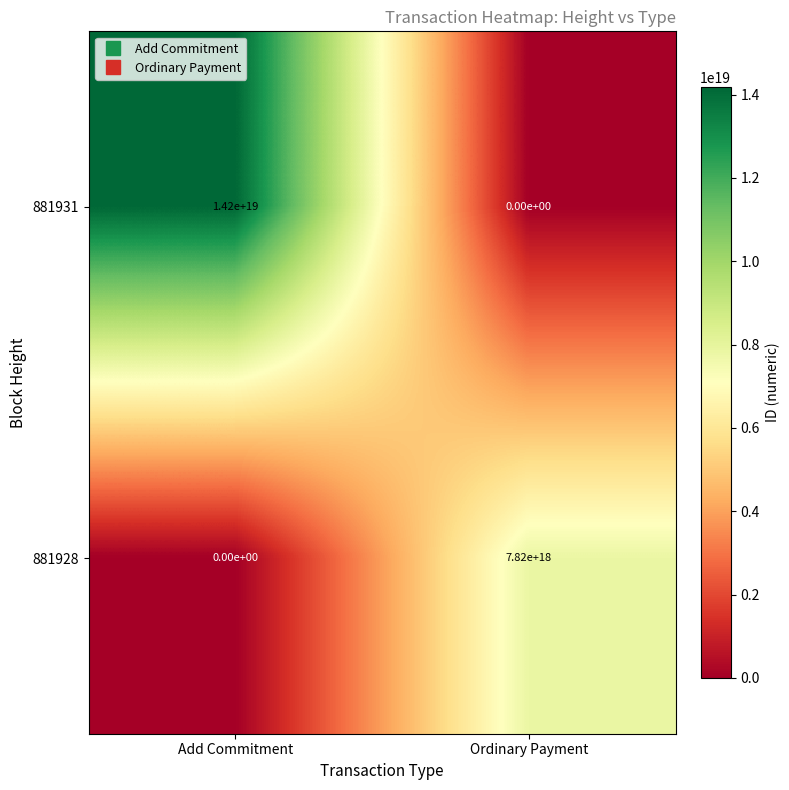

At which label does 881928 reach its peak?

Ordinary Payment